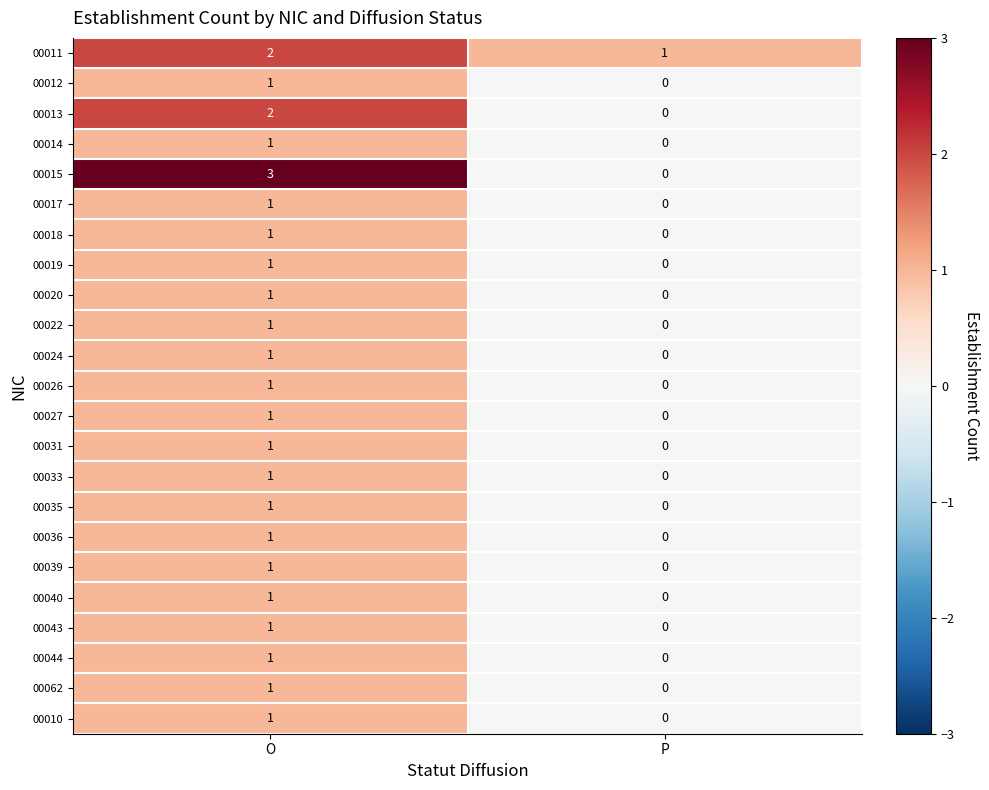

Which category has the lowest value in the 00035 series?

P